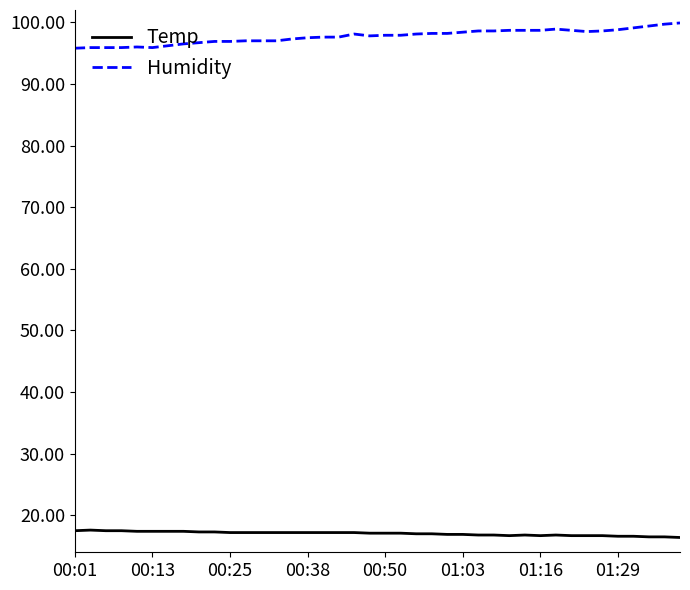

True or false: Temp and Humidity intersect in this chart.

False